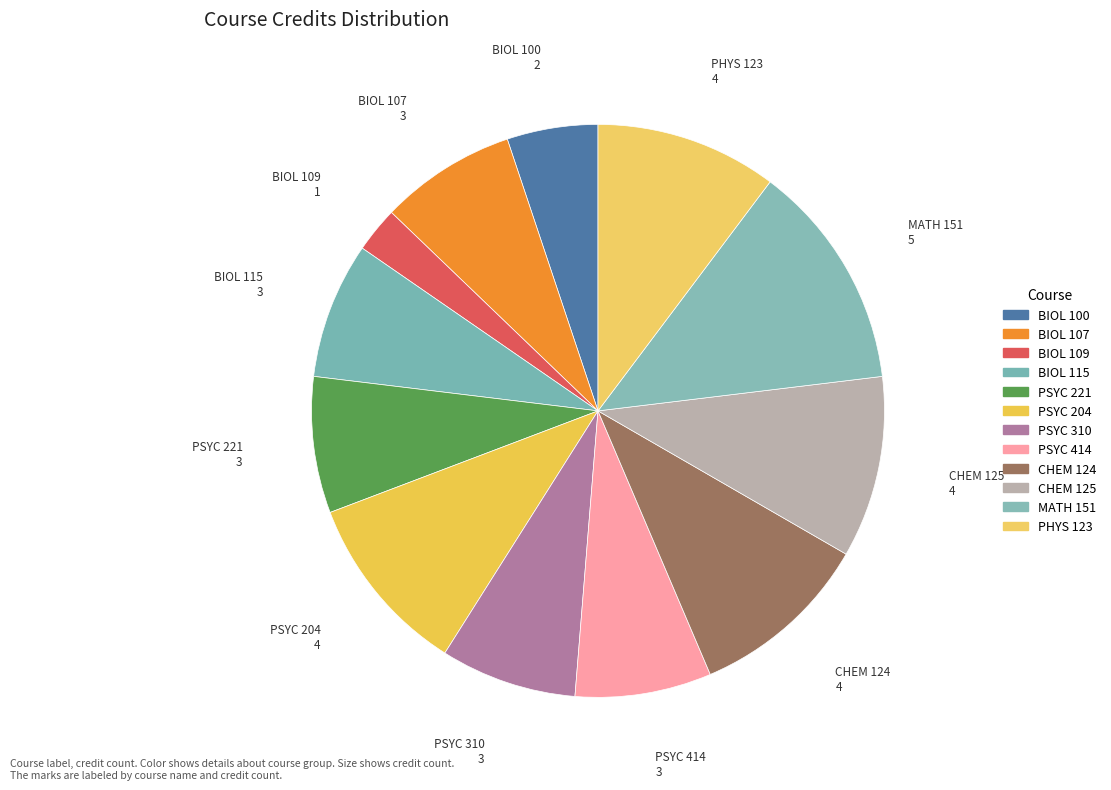

How many segments does this pie chart have?

12